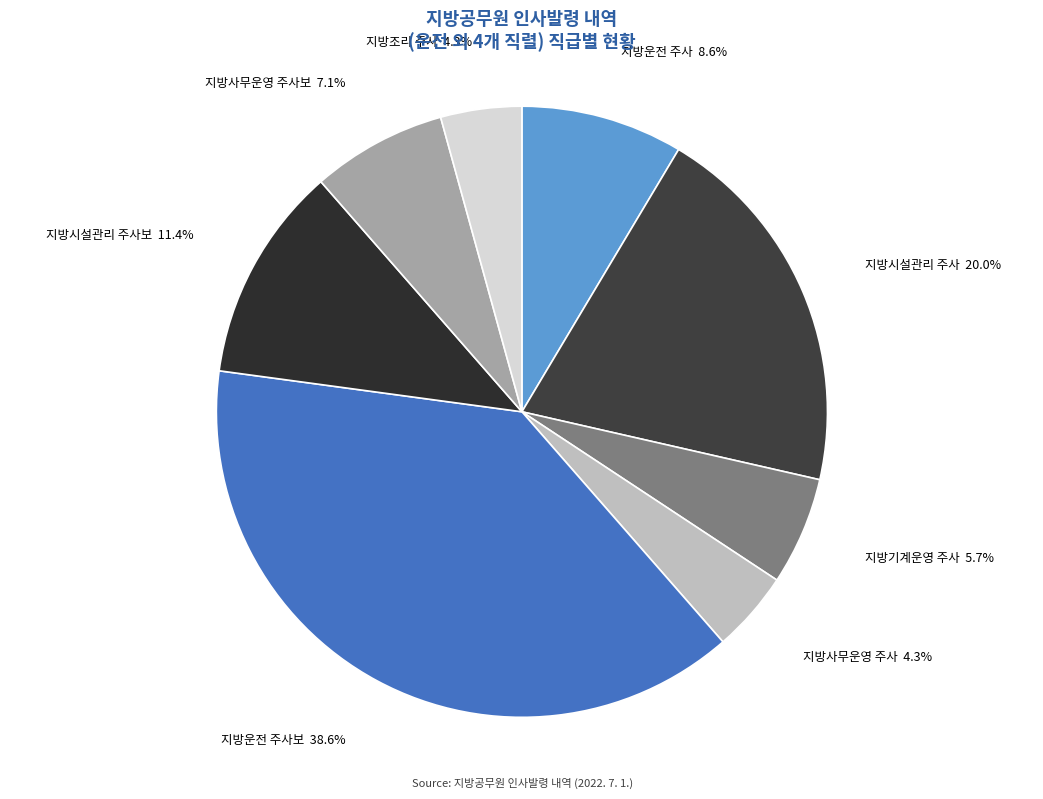

True or false: 지방시설관리 주사 accounts for 20% of the total.

True